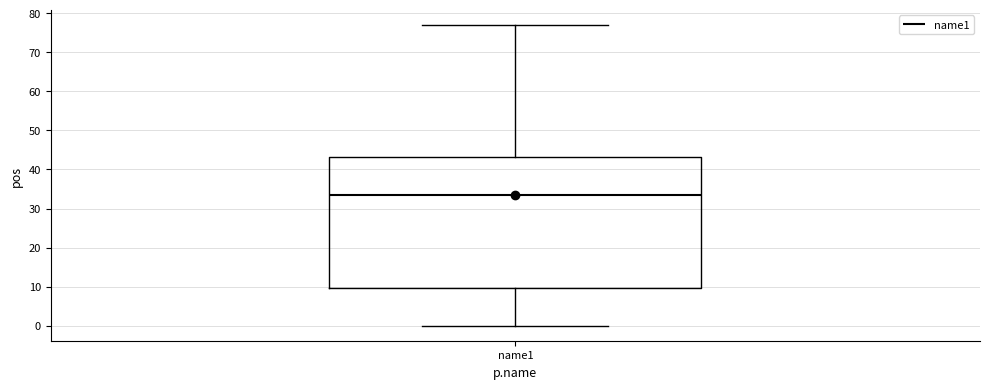

Transcribe this box plot: give where the median line is, the range the box spans, and where the two whiskers end, as read against the y-axis. The values are not printed on the chart, so give them approximately, as read against the axis.

median 34, box 10 to 43, whiskers 0 to 77